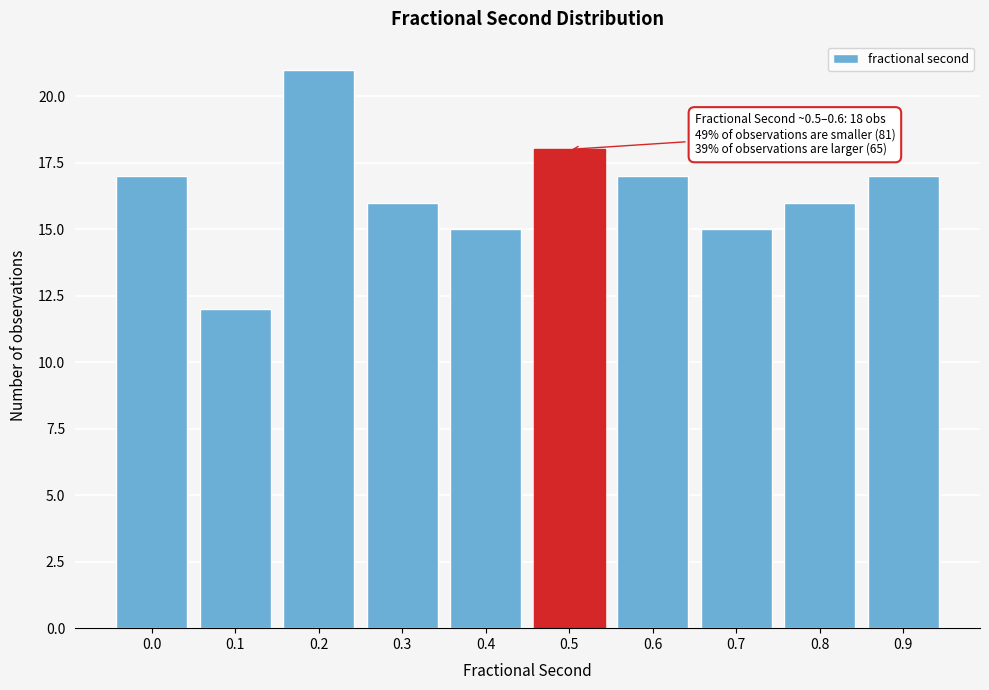

Reading left to right, transcribe all the data shown in this chart.

0.0=17	0.1=12	0.2=21	0.3=16	0.4=15	0.5=18	0.6=17	0.7=15	0.8=16	0.9=17